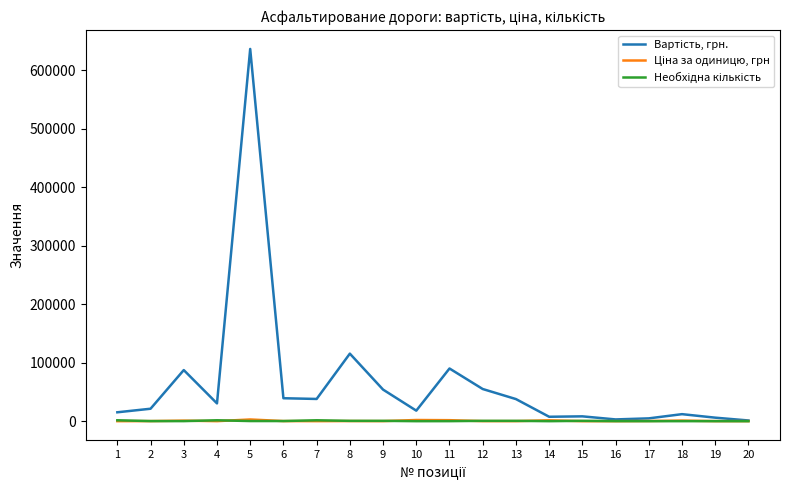

What is the difference between the highest and lowest values at 12?

54900.0